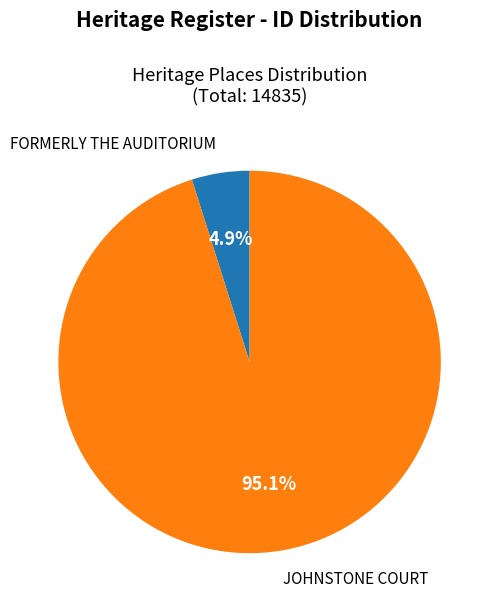

How many segments does this pie chart have?

2